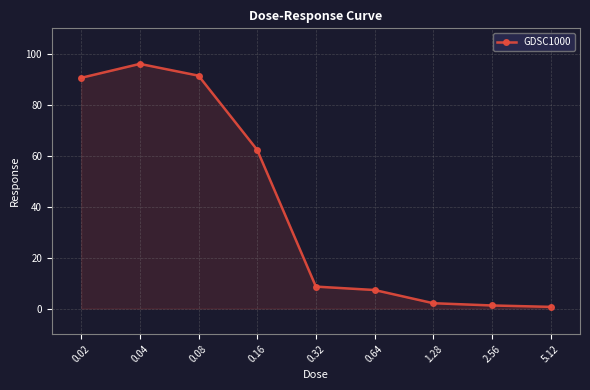

What value does the data have at 0.64?

7.3